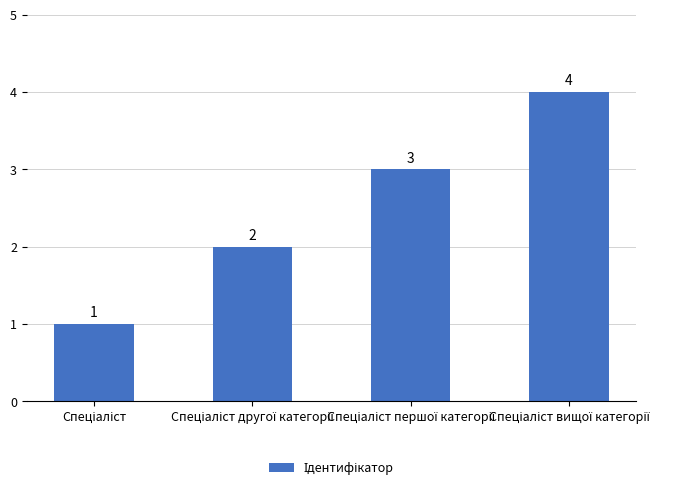

What is the maximum value shown in the chart?

4